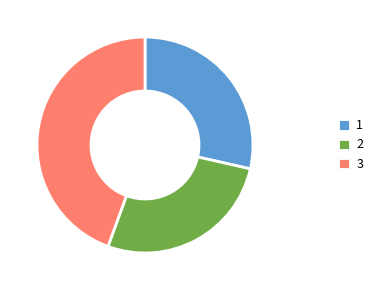

Is there any slice that represents more than half of the pie?

No